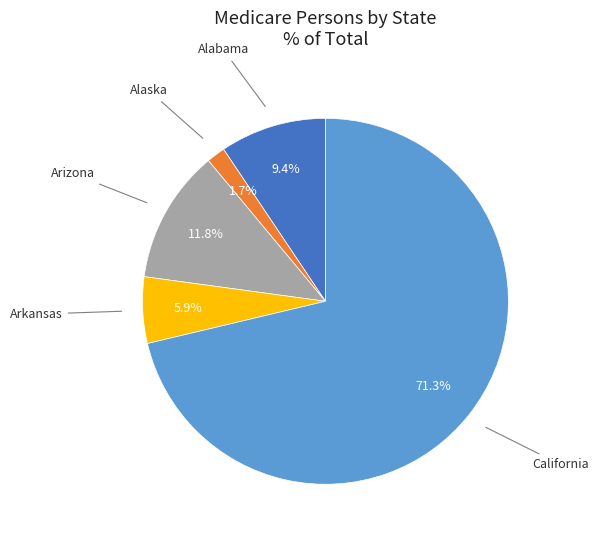

Does any single category account for the majority?

Yes